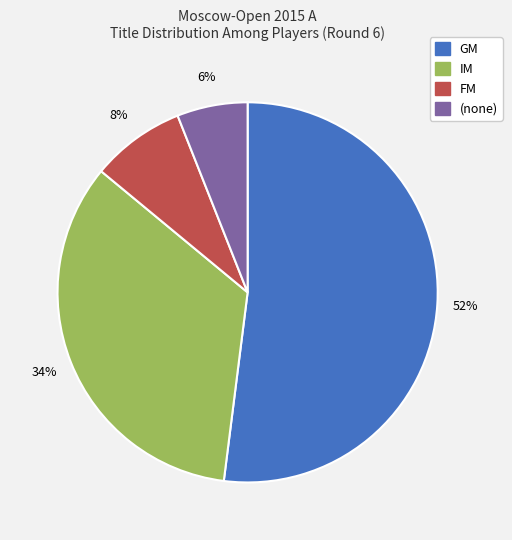

Does any single category account for the majority?

Yes